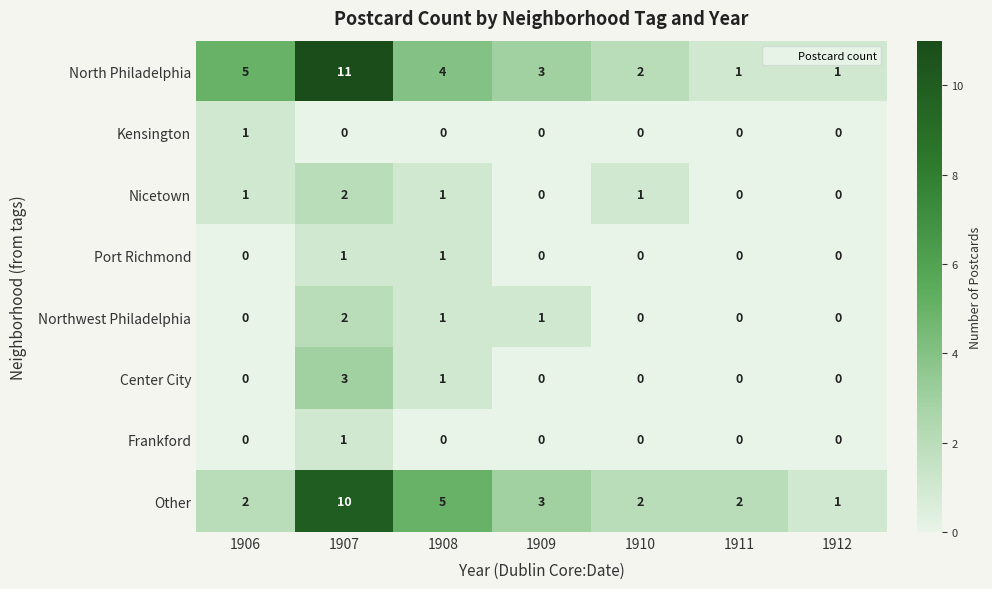

Count the Kensington values in the range 0 to 1.

7